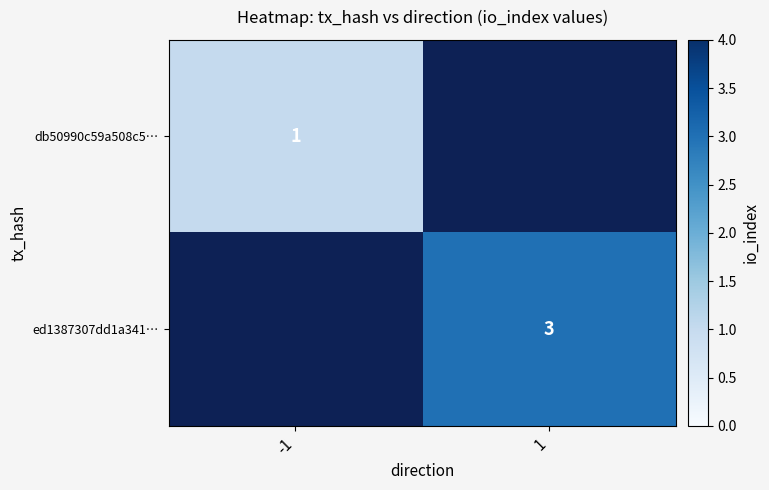

How many series are shown in this chart?

2